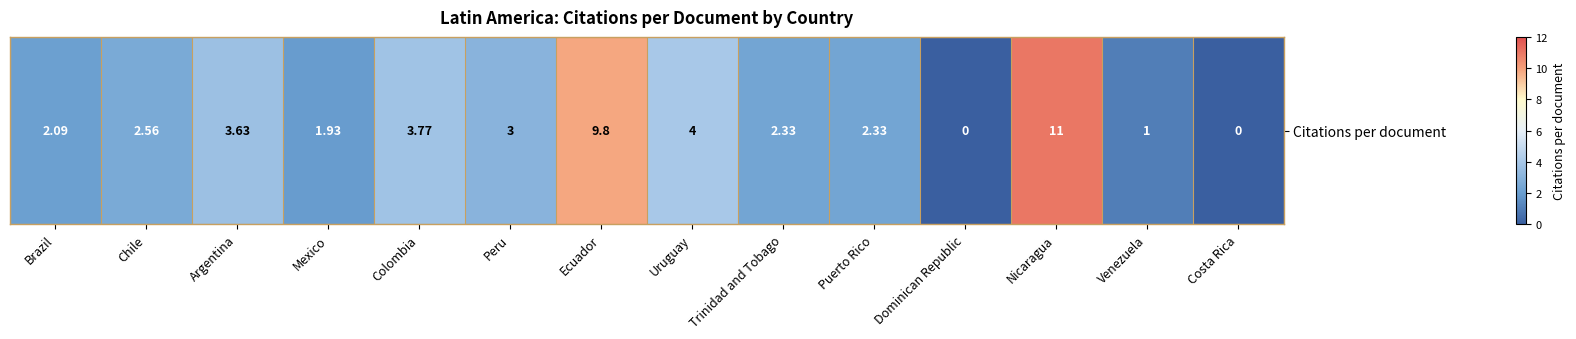

At which label does the data first exceed 2?

Brazil